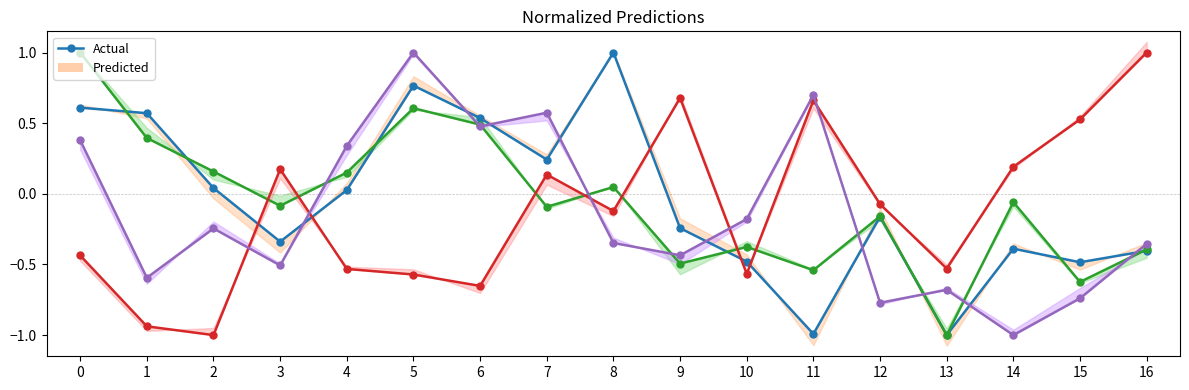

True or false: OTC - Nº Prom Diario (Actual) has more than 2 points higher than both neighbors.

True